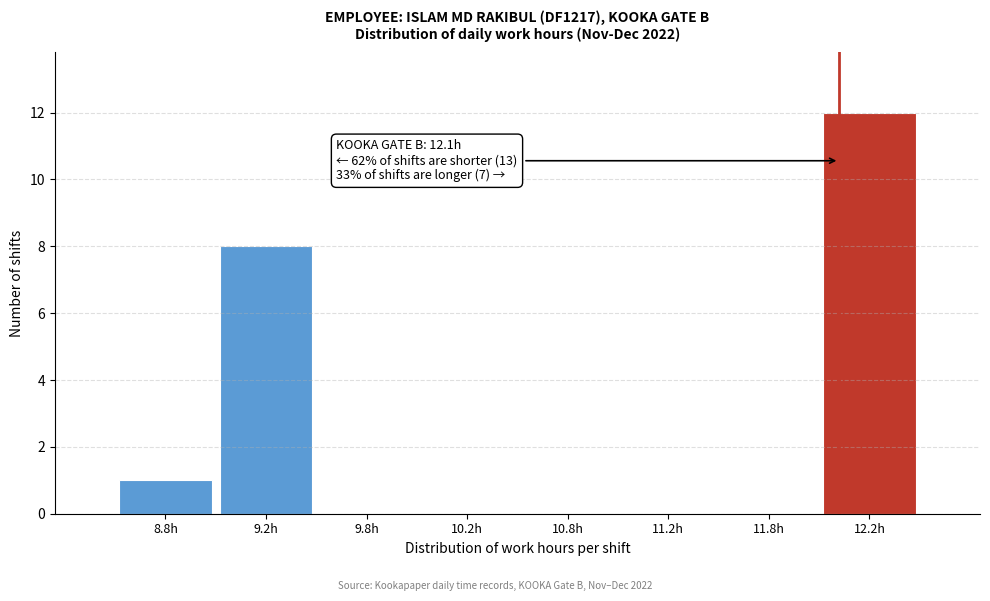

Reading left to right, extract all data points from this chart.

8.8h=1	9.2h=8	9.8h=0	10.2h=0	10.8h=0	11.2h=0	11.8h=0	12.2h=12